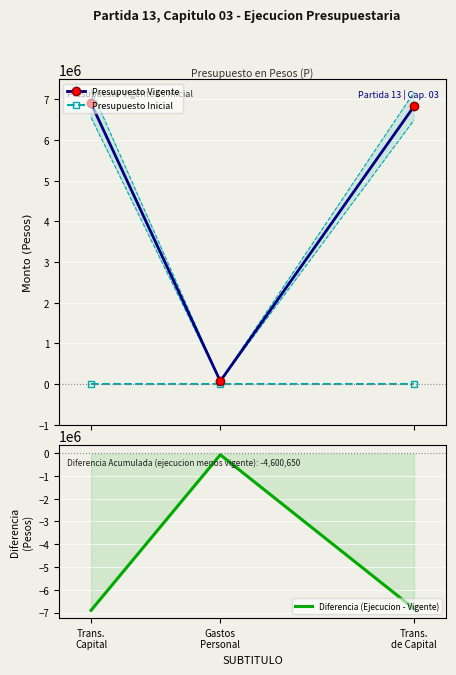

List the series in order of their overall mean, highest first.

Presupuesto Vigente, Presupuesto Inicial, Diferencia (Ejecucion - Vigente)